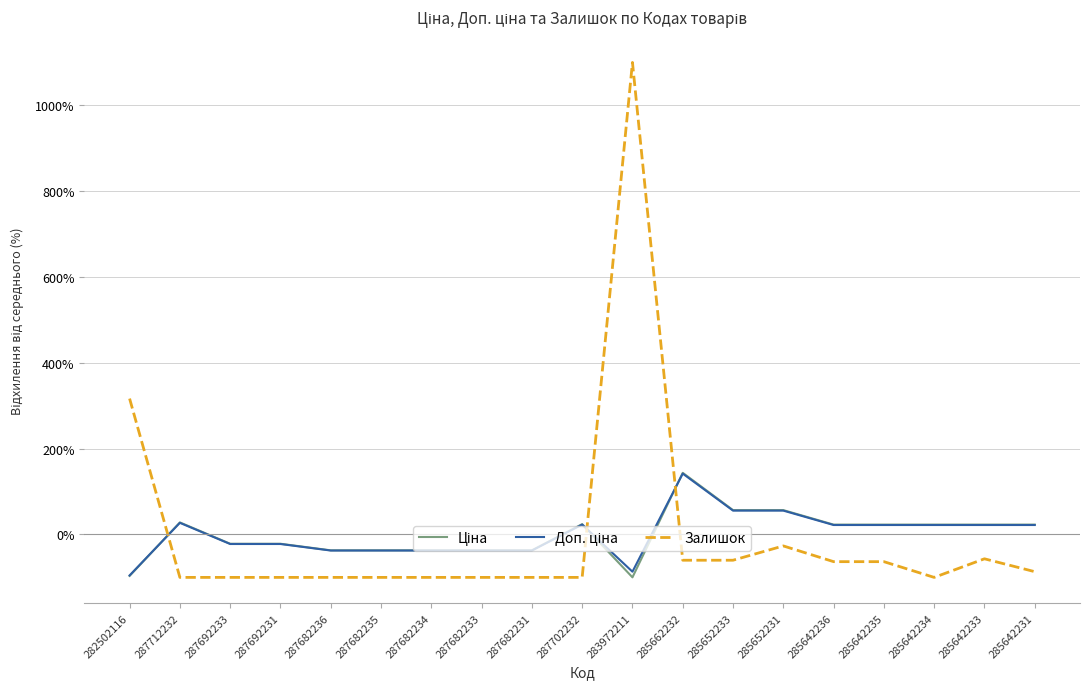

Which category has the highest value across all series?

283972211